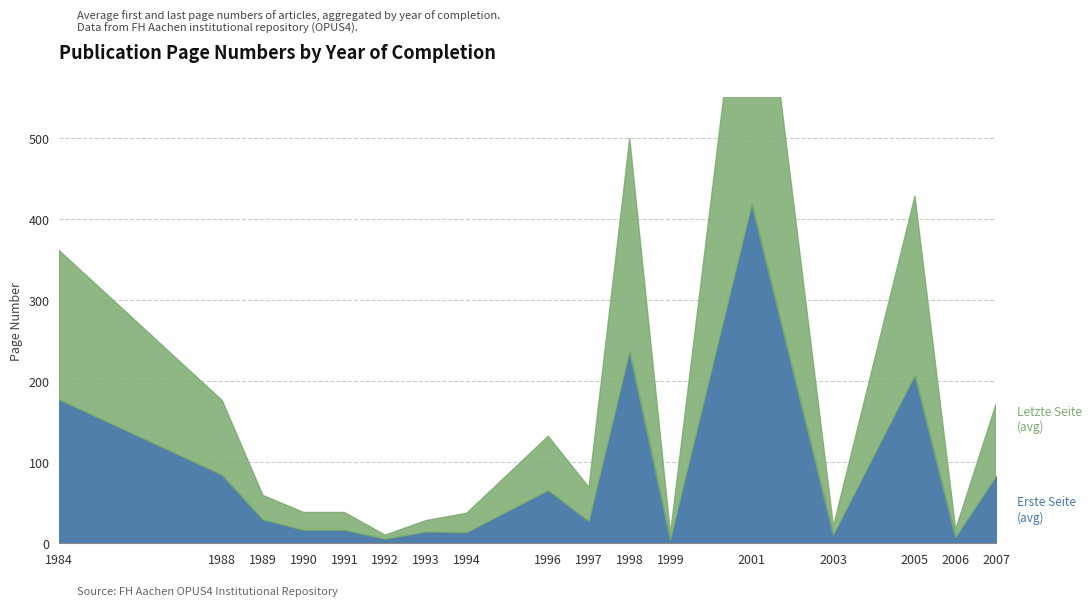

Is the value of Letzte Seite (avg) at 1994 greater than the value of Erste Seite (avg) at 1984?

No